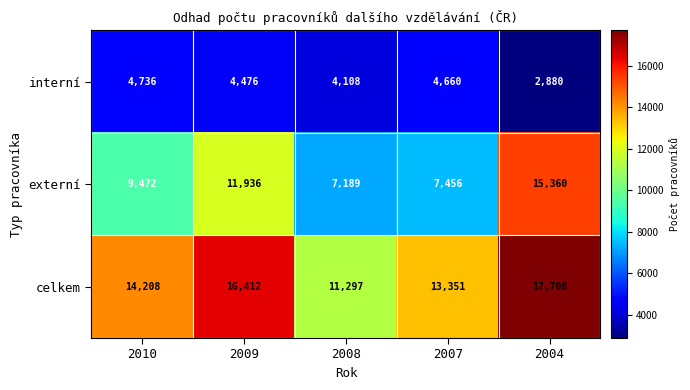

Reading left to right, list all the values displayed in this chart.

interní: 4736	4476	4108	4660	2880
externí: 9472	11936	7189	7456	15360
celkem: 14208	16412	11297	13351	17708